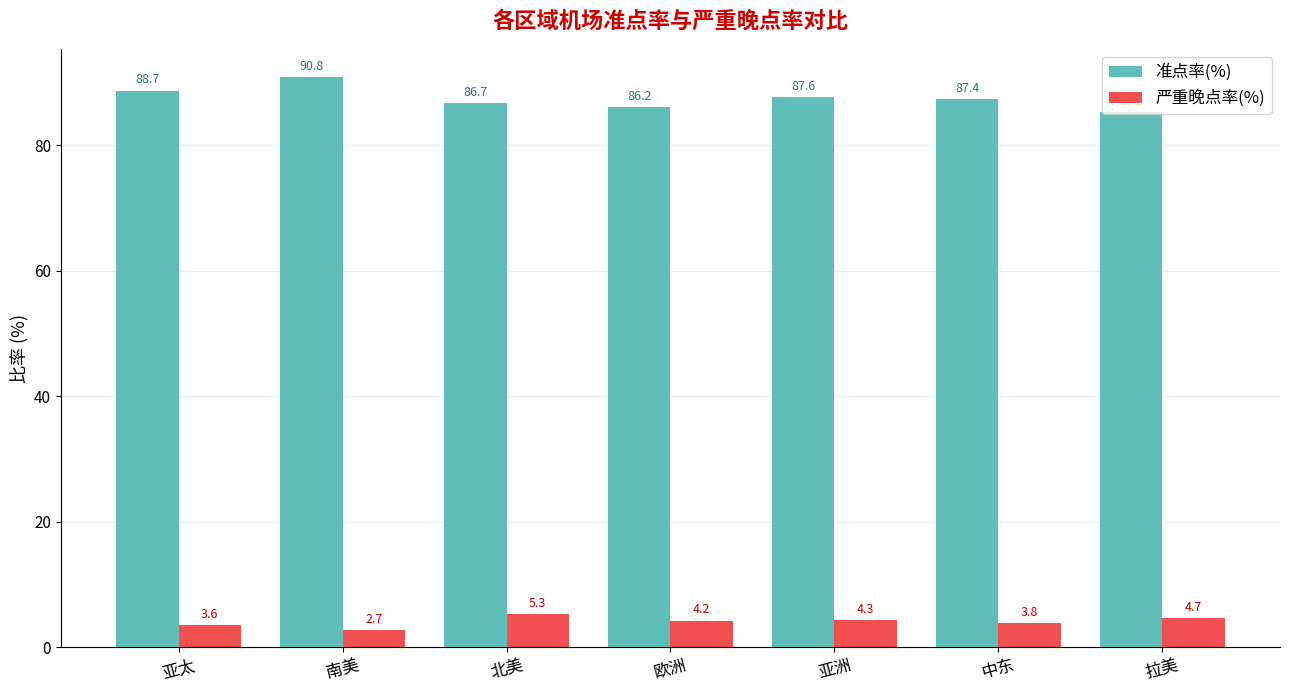

True or false: 准点率(%) has a value of 36.1 at 南美.

False